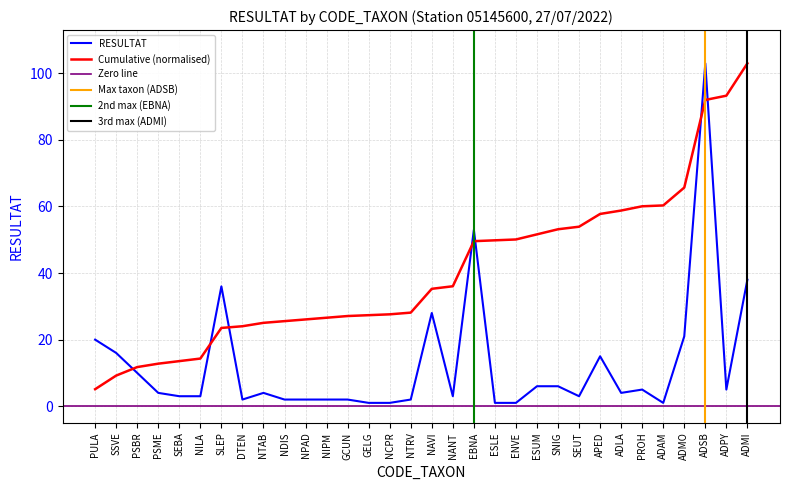

Reading left to right, extract all data points from this chart.

PULA=20	SSVE=16	PSBR=10	PSME=4	SEBA=3	NILA=3	SLEP=36	DTEN=2	NTAB=4	NDIS=2	NPAD=2	NIPM=2	GCUN=2	GELG=1	NCPR=1	NTRV=2	NAVI=28	NANT=3	EBNA=53	ESLE=1	ENVE=1	ESUM=6	SNIG=6	SEUT=3	APED=15	ADLA=4	PROH=5	ADAM=1	ADMO=21	ADSB=103	ADPY=5	ADMI=38